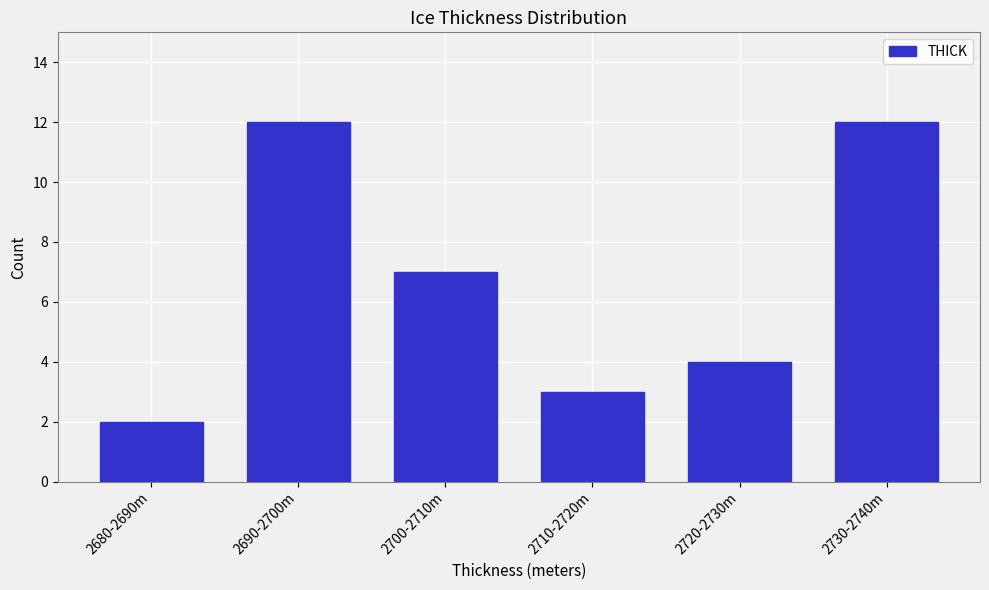

Reading left to right, list all the values displayed in this chart.

2	12	7	3	4	12